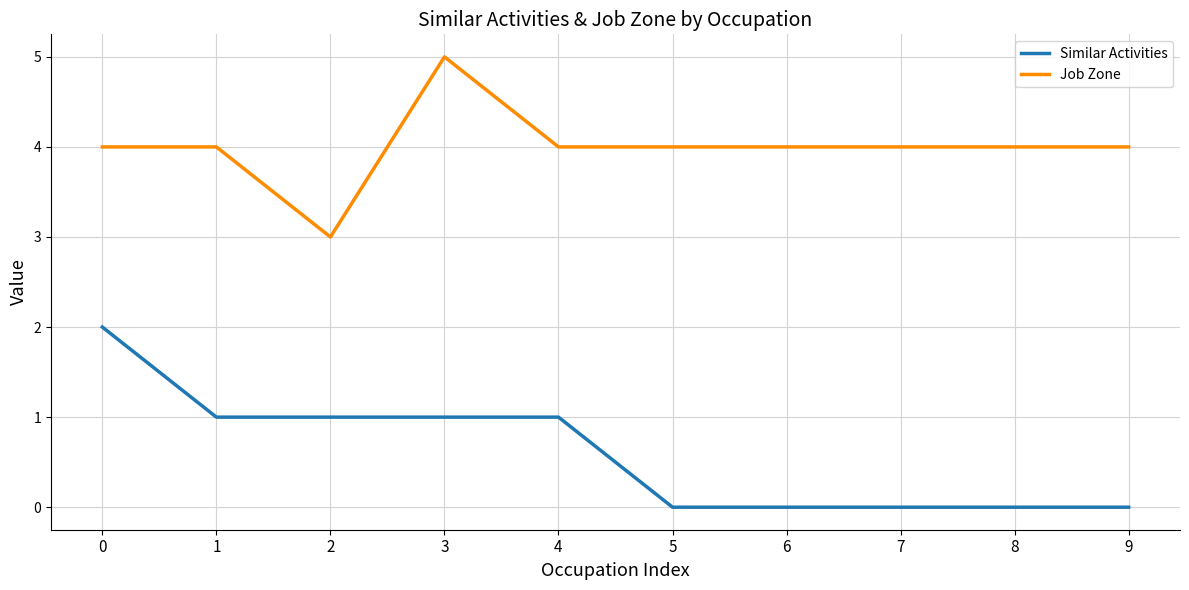

Is it true that Similar Activities equals 0 at 9?

True